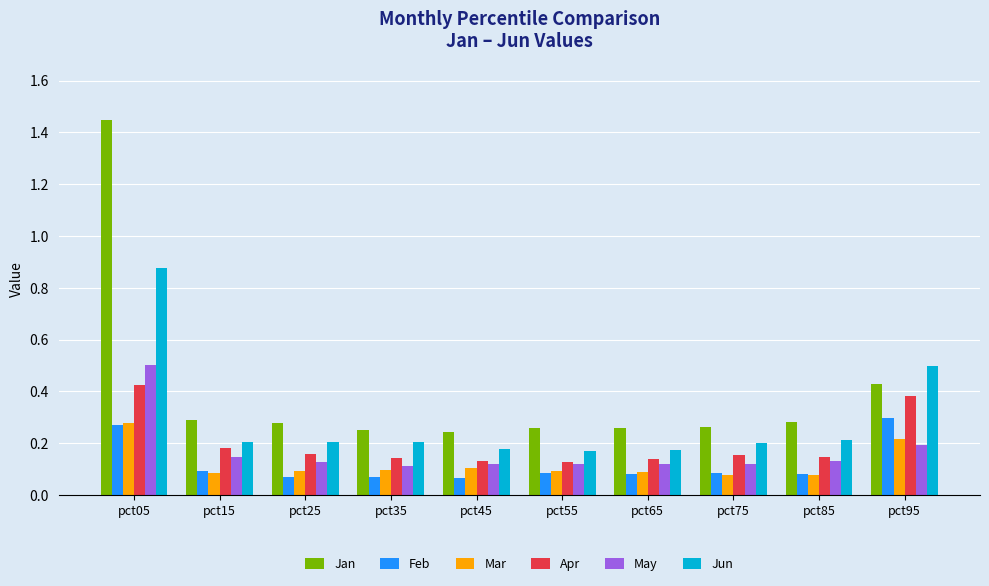

What is the highest value of the May series?

0.5